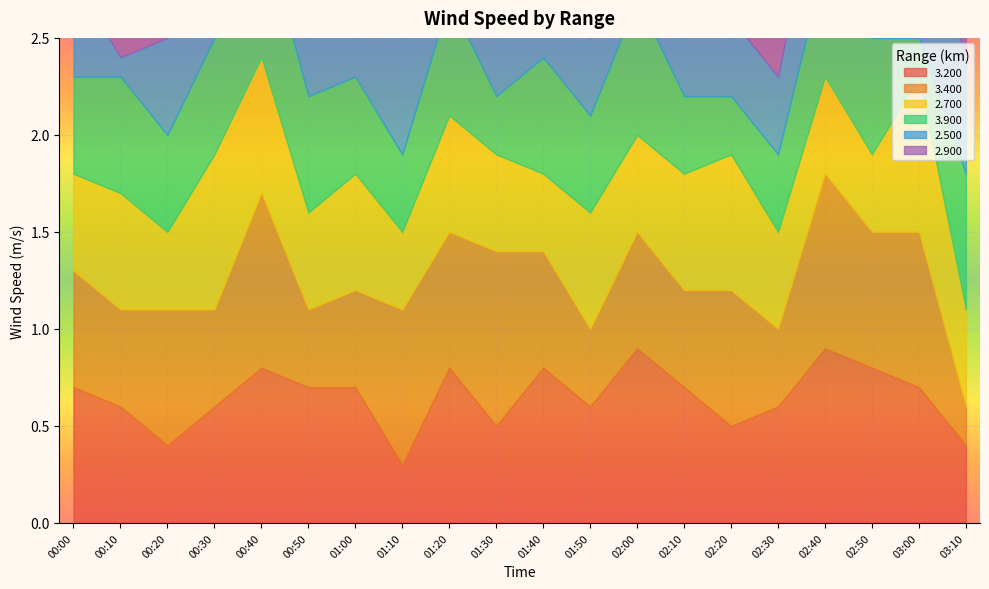

Which category has the lowest value in the 3.400 series?

03:10